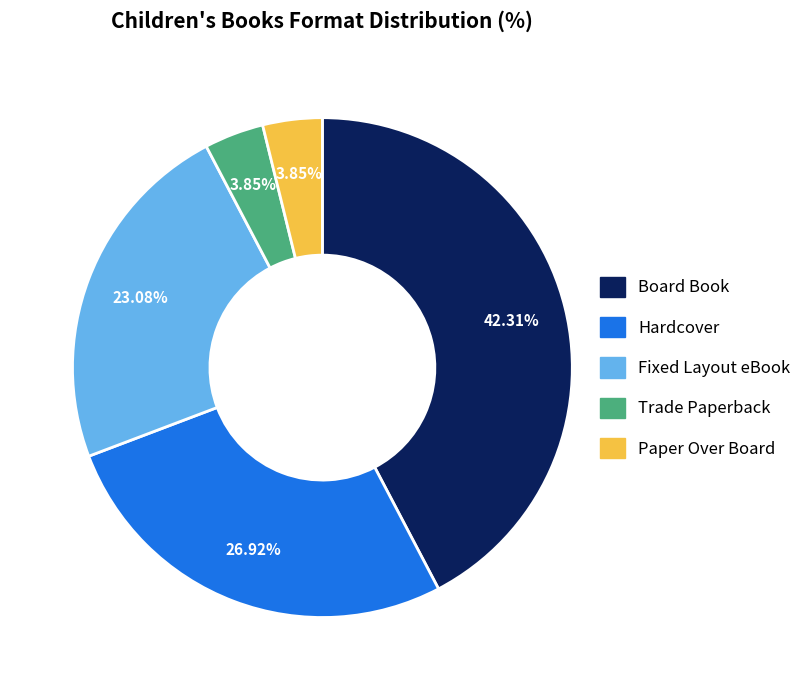

Is there any slice that represents more than half of the pie?

No